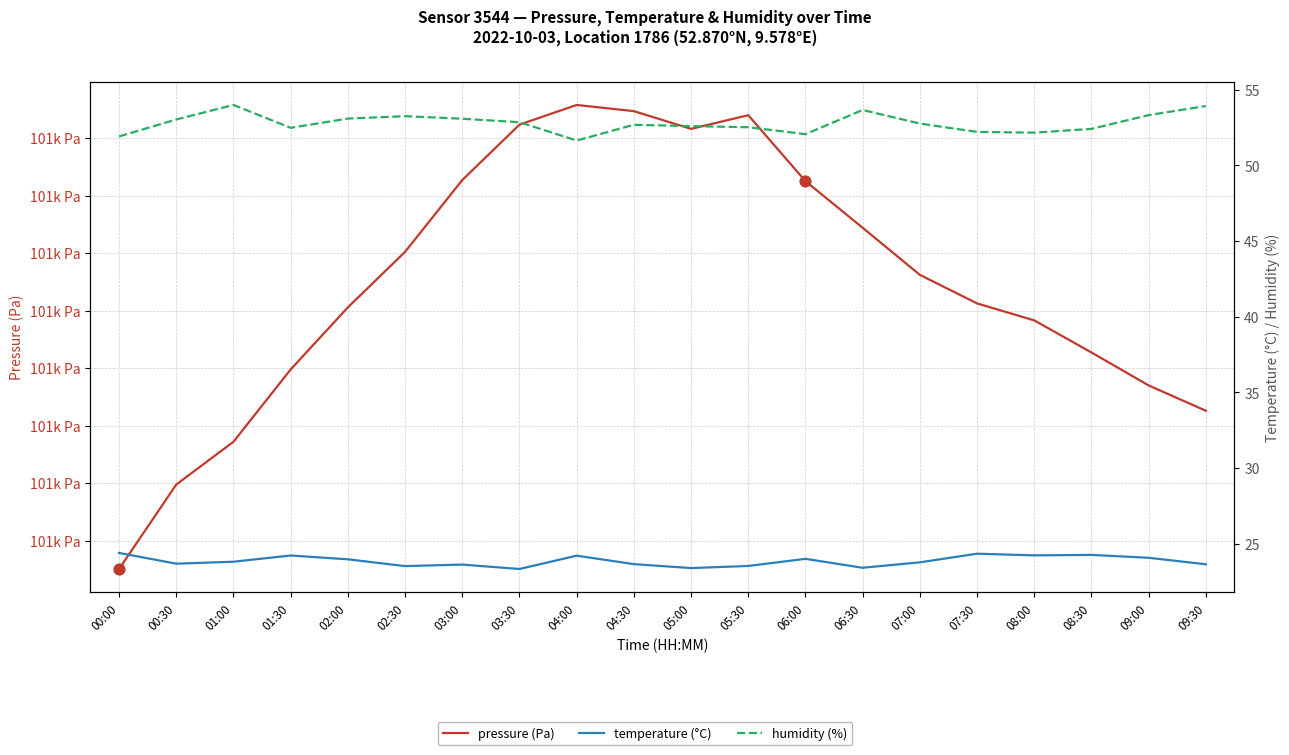

Is the value of temperature (°C) at 00:00 greater than the value of pressure (Pa) at 02:30?

No